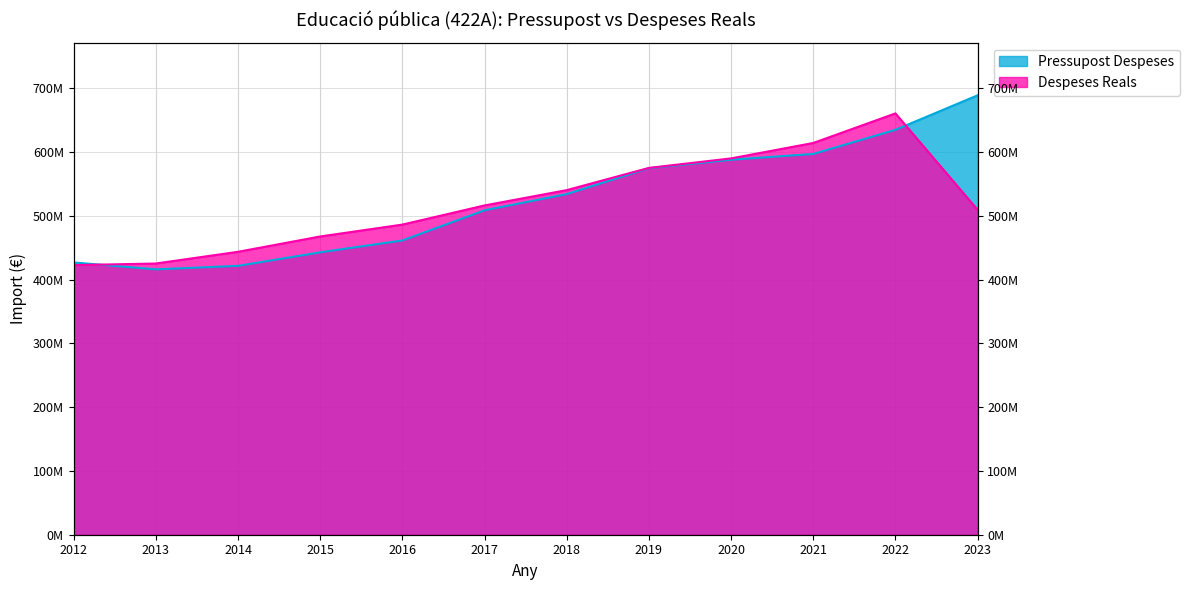

Where do Pressupost Despeses and Despeses Reals first cross each other?

2012 and 2013